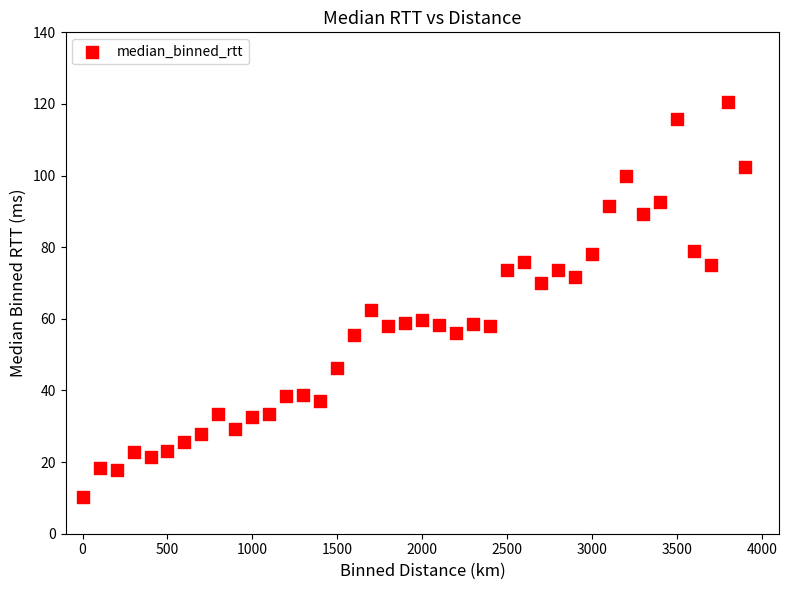

What is the range of Y values (max minus min)?

110.5